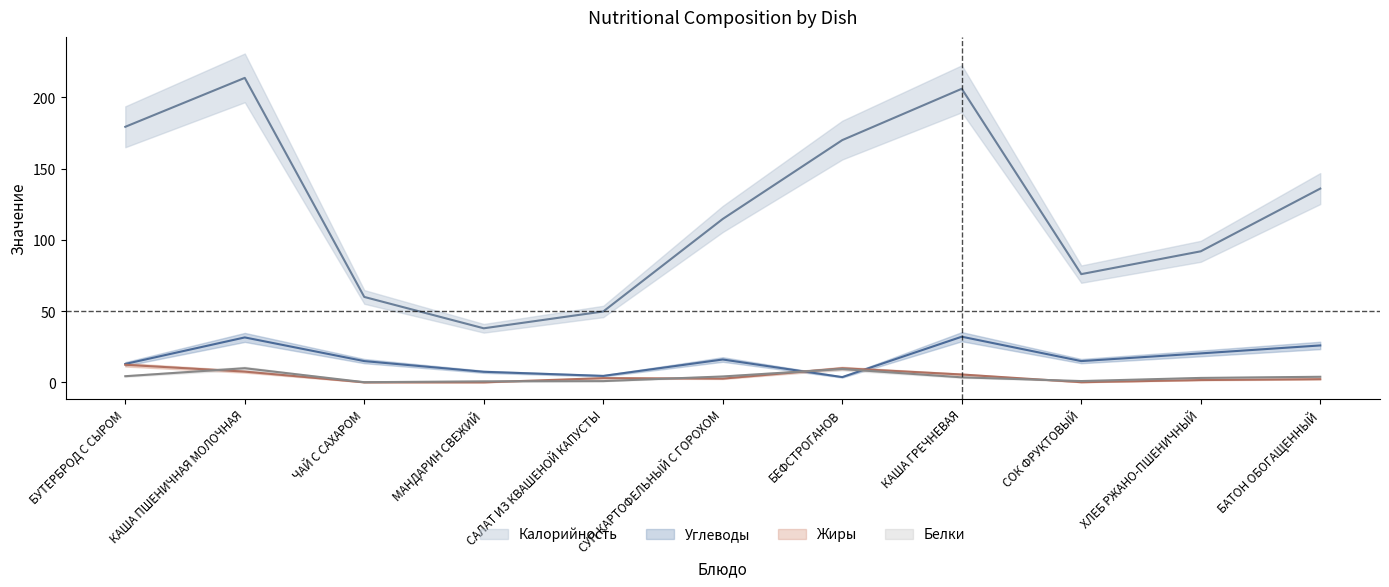

Which has a higher value, СОК ФРУКТОВЫЙ or БУТЕРБРОД С СЫРОМ?

БУТЕРБРОД С СЫРОМ